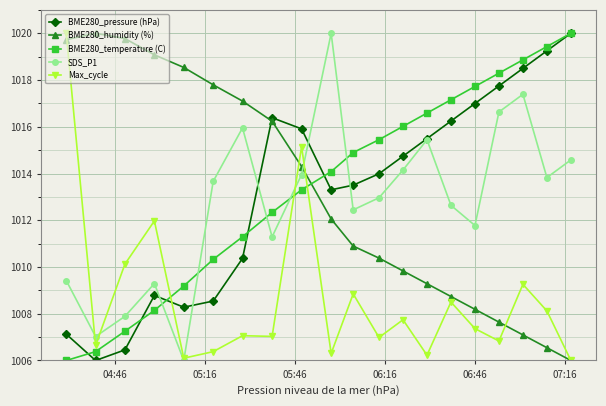

What is the average value of the SDS_P1 series?

1012.8